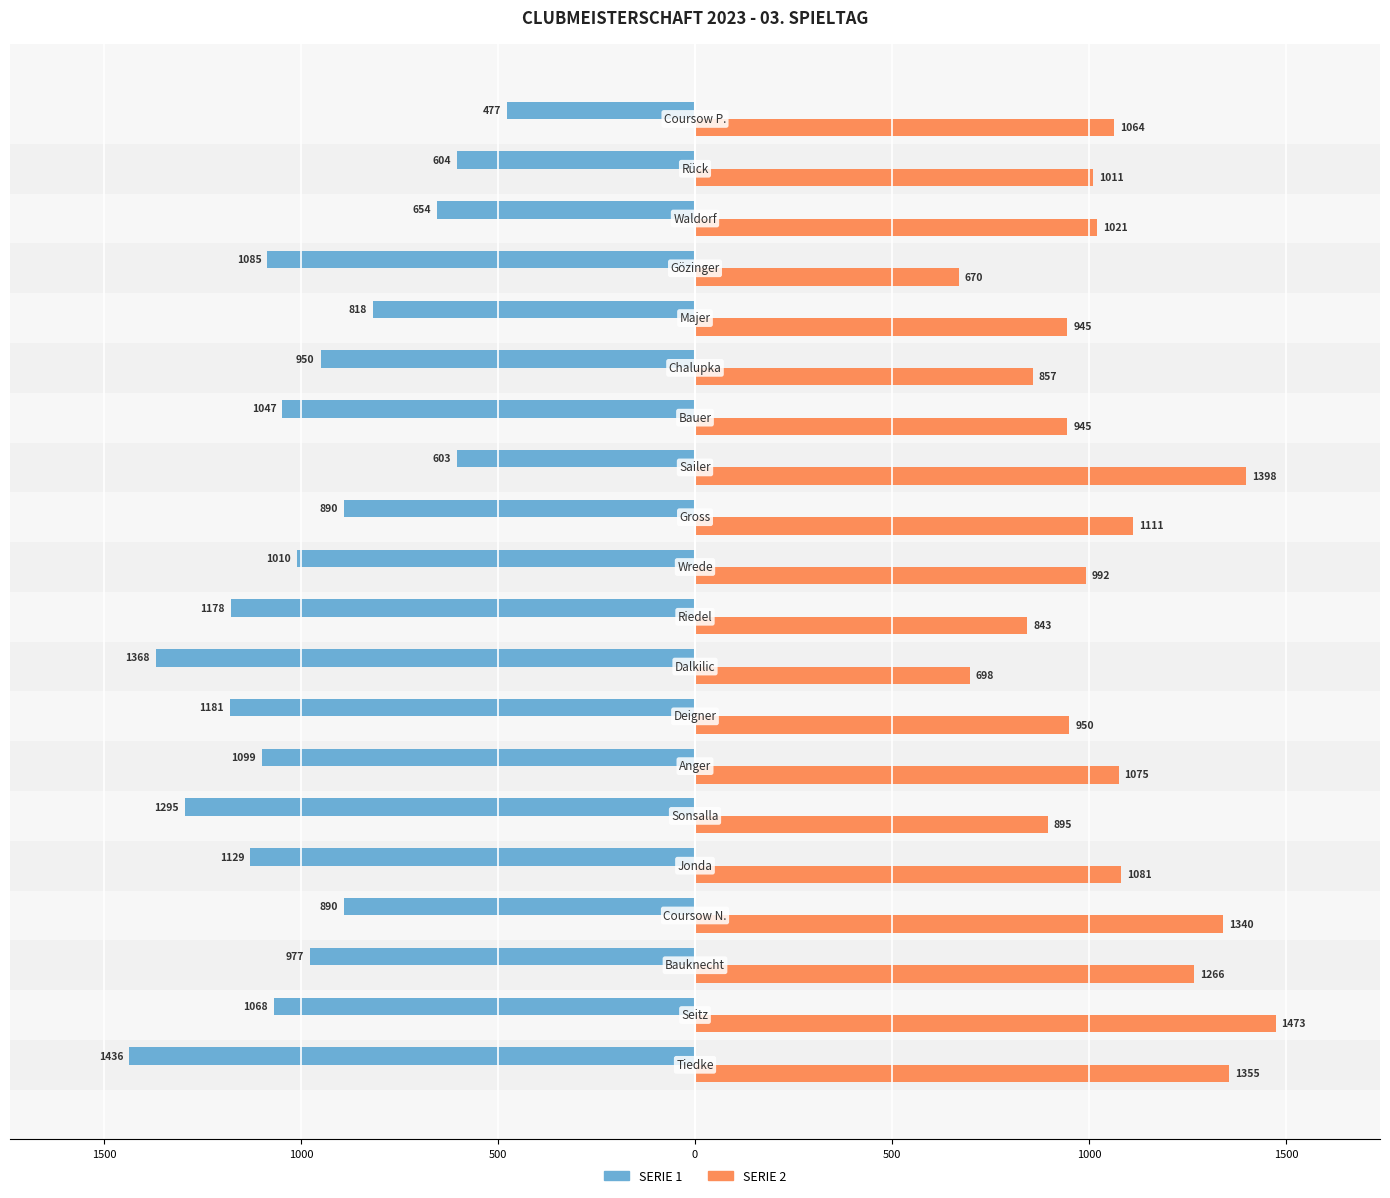

Reading right to left, what are all the values shown in this chart?

SERIE 1: -477	-604	-654	-1085	-818	-950	-1047	-603	-890	-1010	-1178	-1368	-1181	-1099	-1295	-1129	-890	-977	-1068	-1436
SERIE 2: 1064	1011	1021	670	945	857	945	1398	1111	992	843	698	950	1075	895	1081	1340	1266	1473	1355